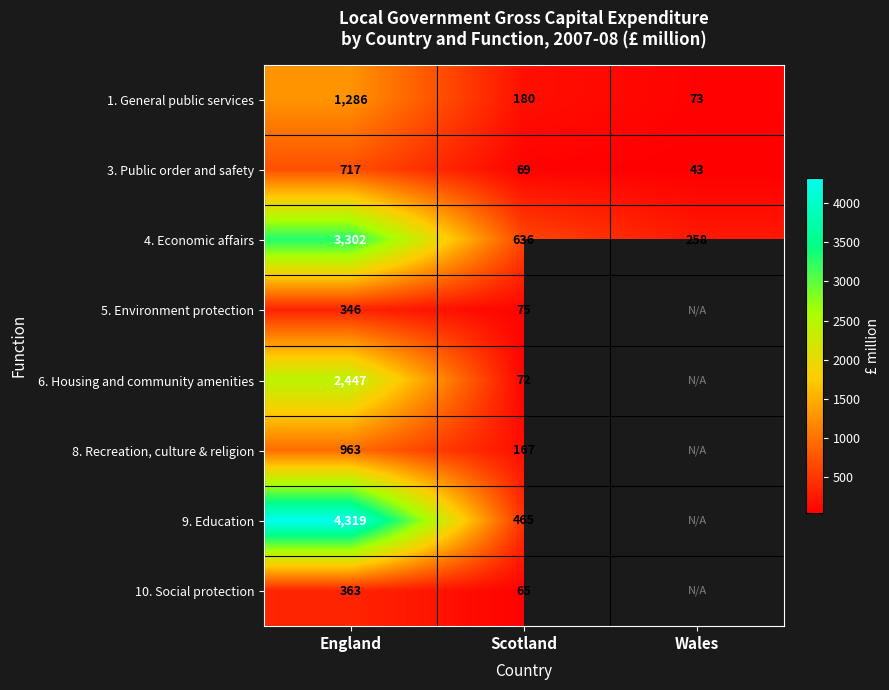

Rank the series at England from lowest to highest value.

5. Environment protection, 10. Social protection, 3. Public order and safety, 8. Recreation, culture & religion, 1. General public services, 6. Housing and community amenities, 4. Economic affairs, 9. Education